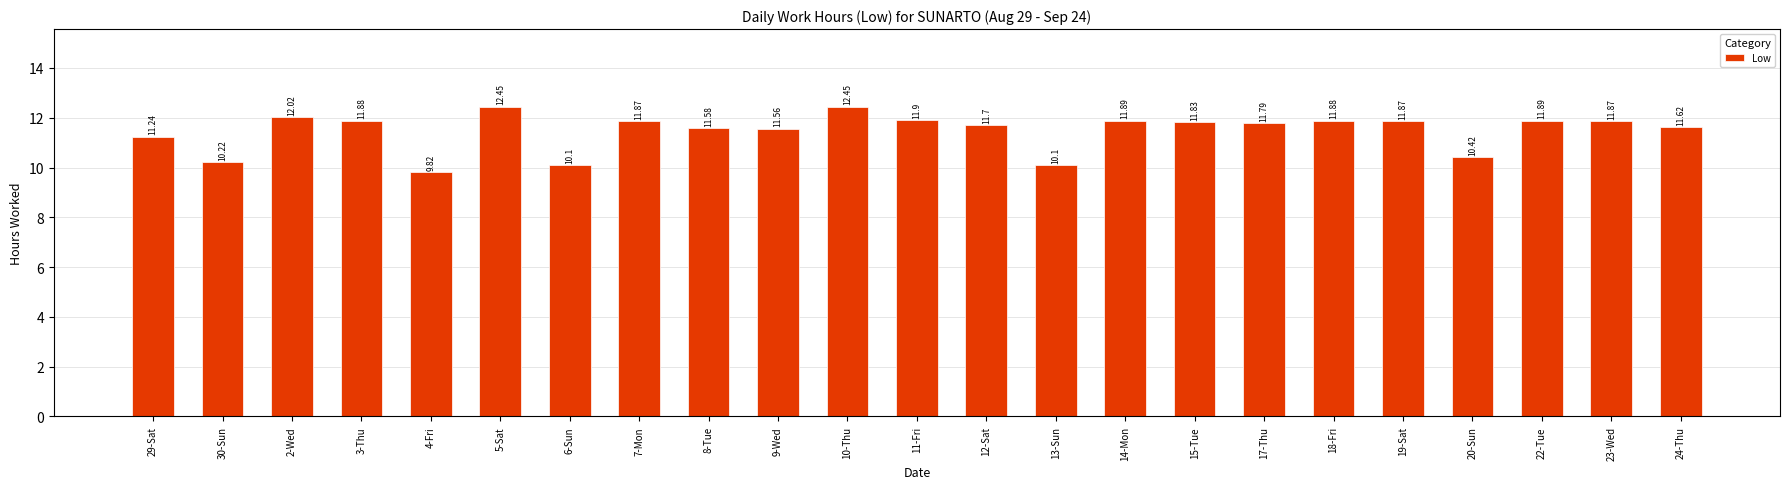

Count the number of data series in this chart.

1